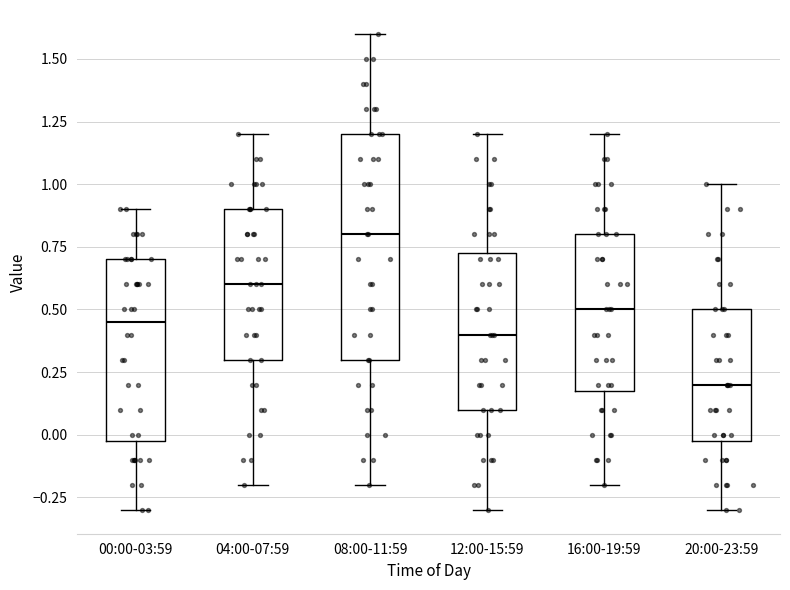

Reading left to right, read every box against the y-axis: the position of its median line, the range the box covers, and the ends of its whiskers. The values are not printed on the chart, so give them approximately, as read against the axis.

00:00-03:59: median 0.45, box 0.00 to 0.70, whiskers -0.30 to 0.90
04:00-07:59: median 0.60, box 0.30 to 0.90, whiskers -0.20 to 1.20
08:00-11:59: median 0.80, box 0.30 to 1.20, whiskers -0.20 to 1.60
12:00-15:59: median 0.40, box 0.10 to 0.75, whiskers -0.30 to 1.20
16:00-19:59: median 0.50, box 0.20 to 0.80, whiskers -0.20 to 1.20
20:00-23:59: median 0.20, box 0.00 to 0.50, whiskers -0.30 to 1.00